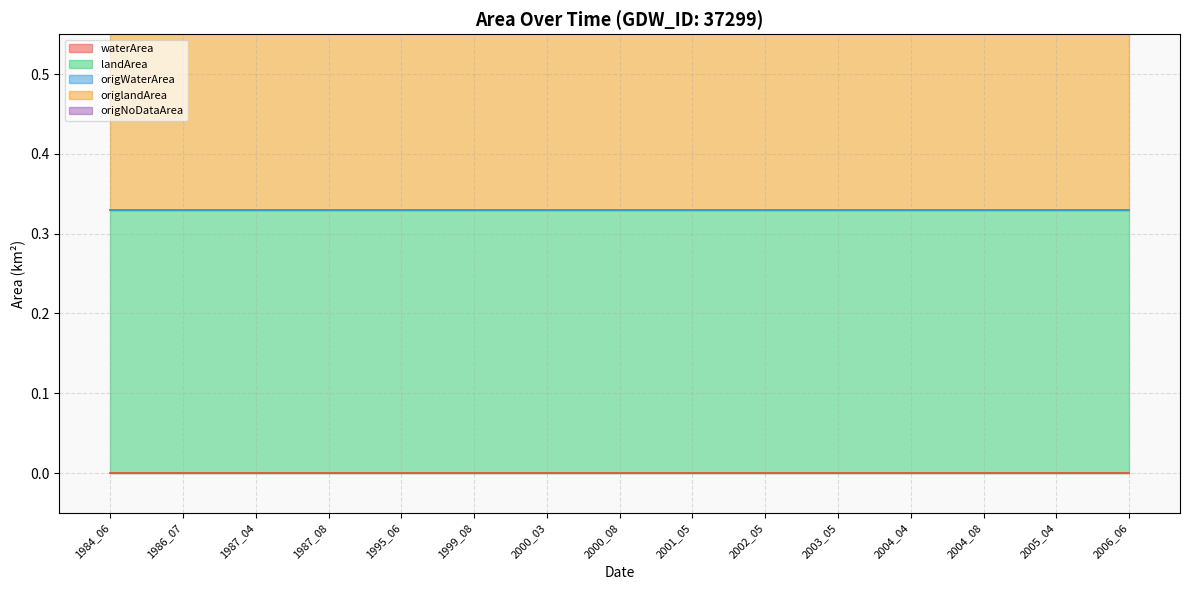

True or false: waterArea and origWaterArea cross at least once.

False